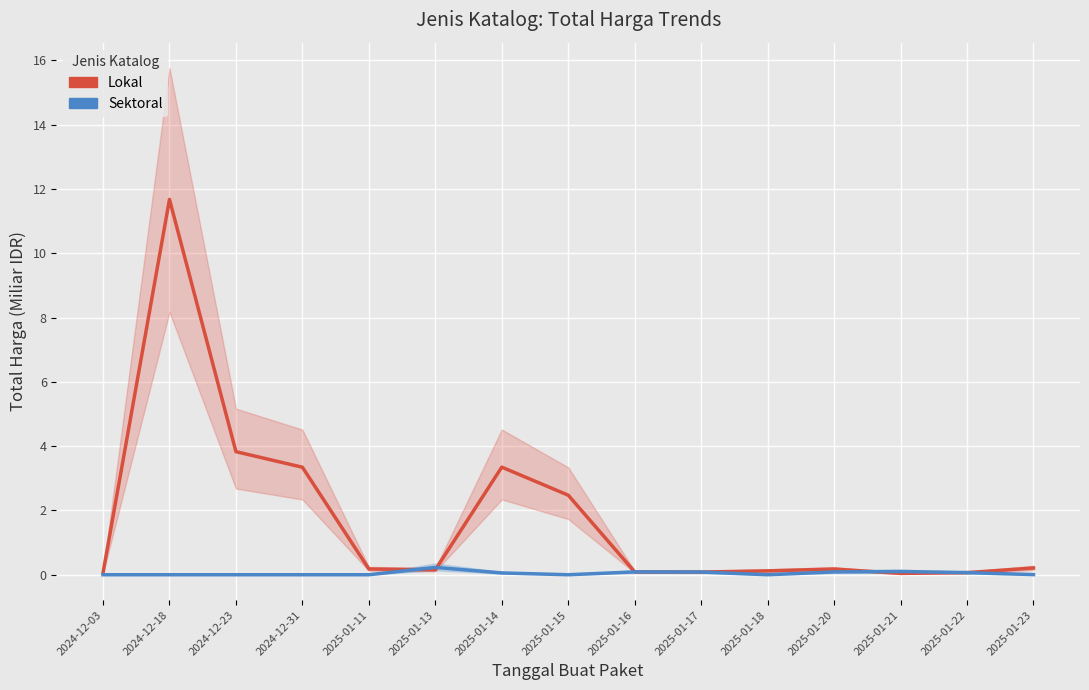

Is this an area chart (filled region under the line)?

No